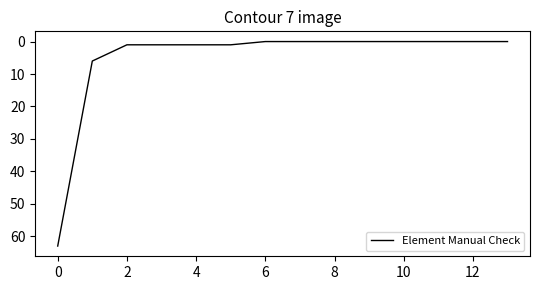

Reading right to left, extract all data points from this chart.

0	0	0	0	0	0	0	0	1	1	1	1	6	63